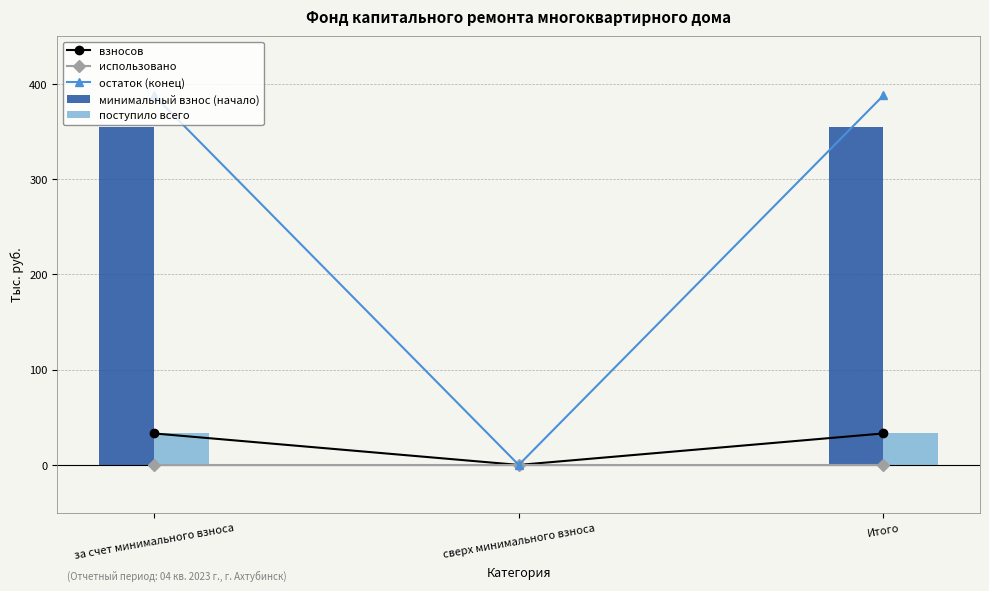

Are the bars grouped side by side (vs. stacked)?

Yes